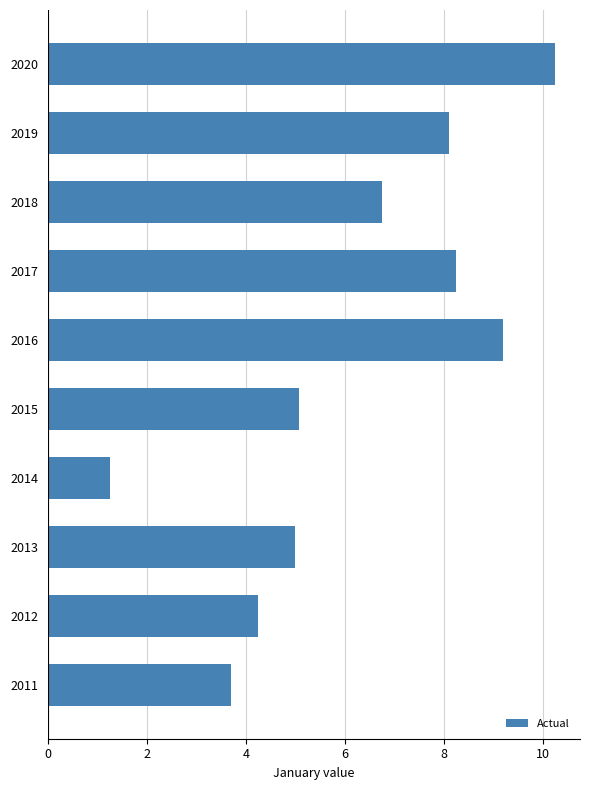

What is the average value?

6.2